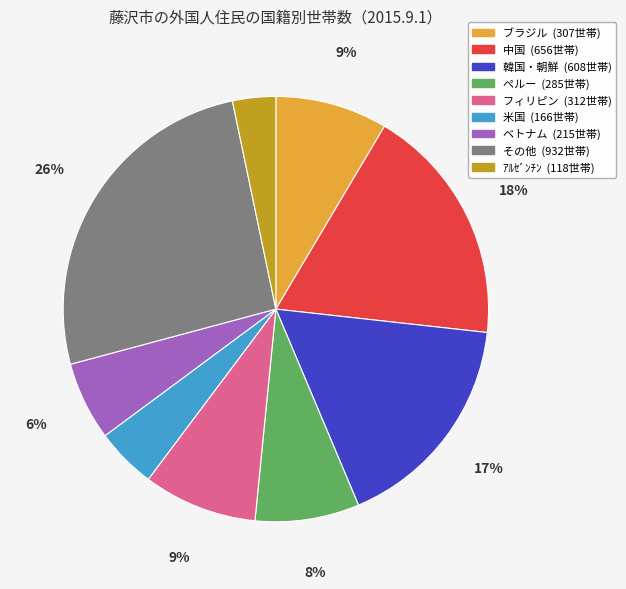

What is the smallest slice in the pie chart?

ｱﾙｾﾞﾝﾁﾝ